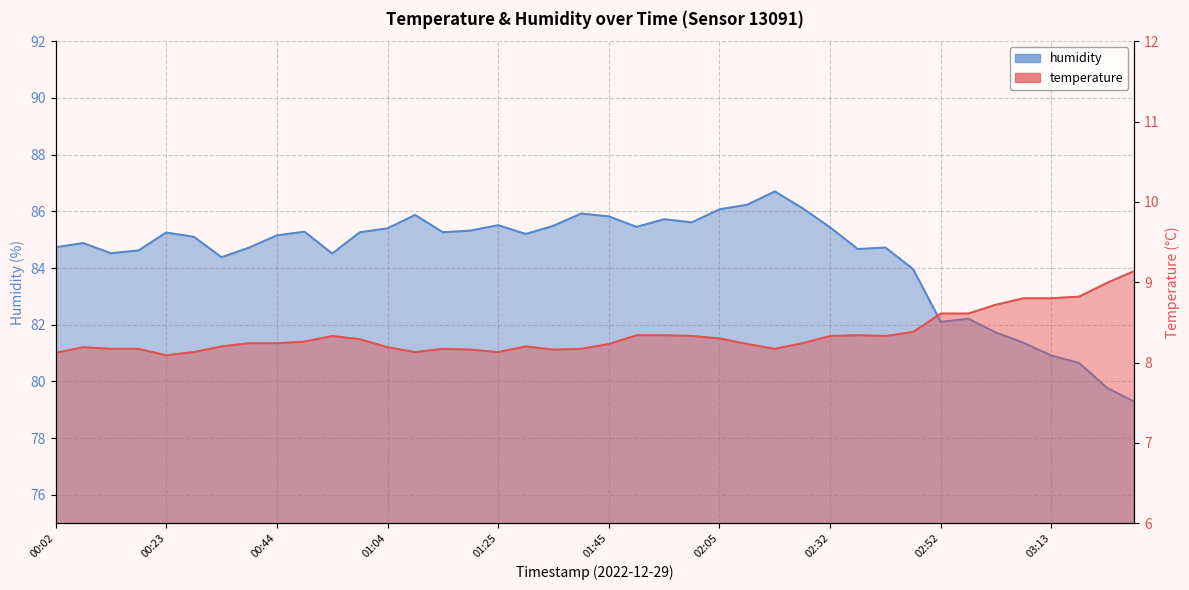

How many lines are shown in the chart?

2